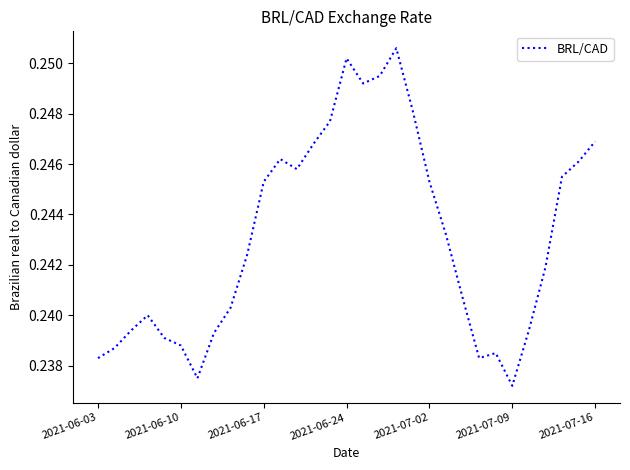

Reading left to right, list all the values displayed in this chart.

0.2	0.2	0.2	0.2	0.2	0.2	0.2	0.2	0.2	0.2	0.2	0.2	0.2	0.2	0.2	0.3	0.2	0.2	0.3	0.2	0.2	0.2	0.2	0.2	0.2	0.2	0.2	0.2	0.2	0.2	0.2